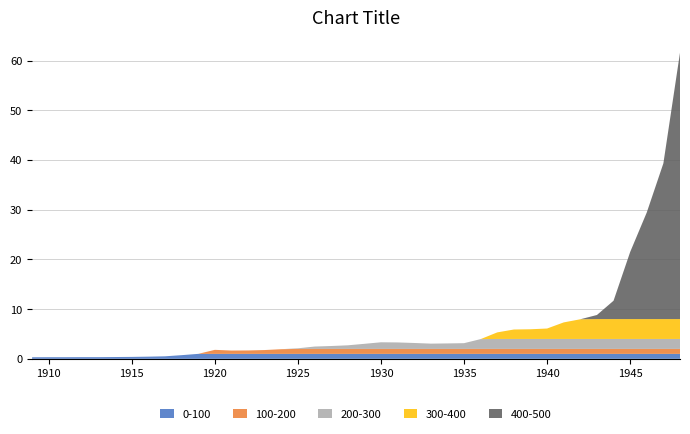

Reading right to left, transcribe all the data shown in this chart.

61.6	39.3	29.4	21.5	11.7	8.8	8.0	7.3	6.1	6.0	5.9	5.3	4.0	3.1	3.1	3.1	3.2	3.3	3.3	3.0	2.7	2.6	2.5	2.1	1.9	1.8	1.7	1.7	1.8	1.0	0.7	0.5	0.4	0.4	0.3	0.3	0.3	0.3	0.3